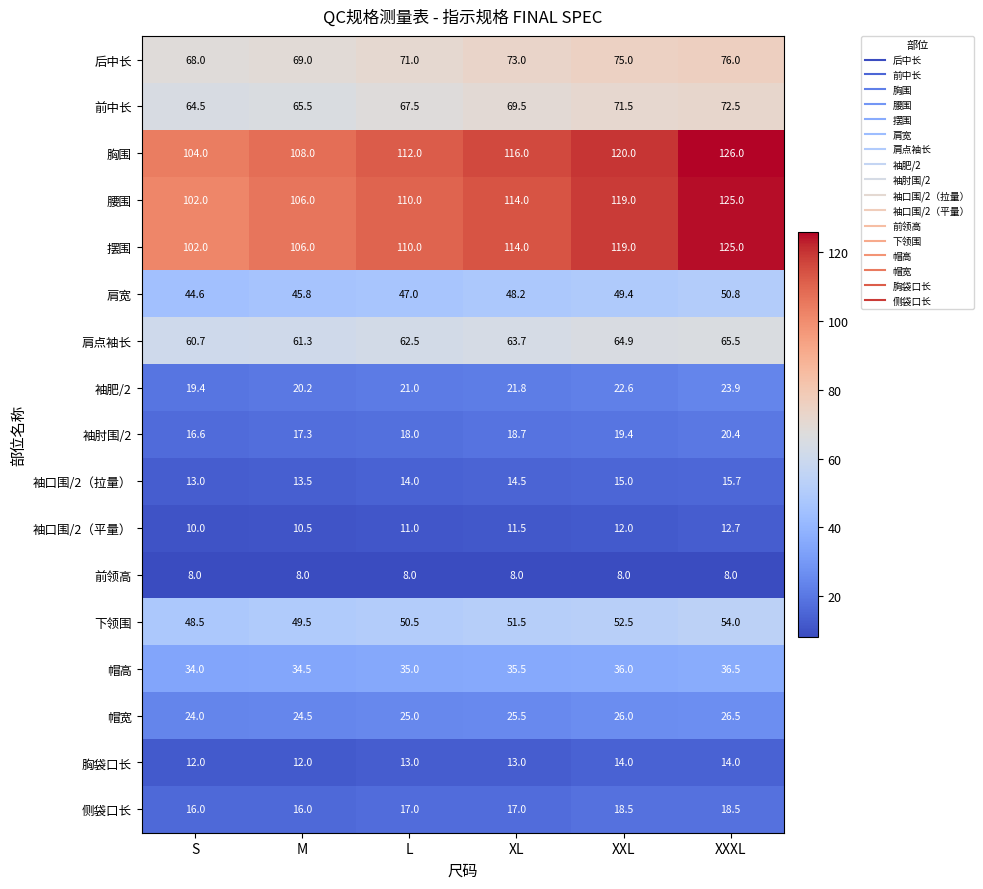

At which category is the sum across all series the highest?

XXXL